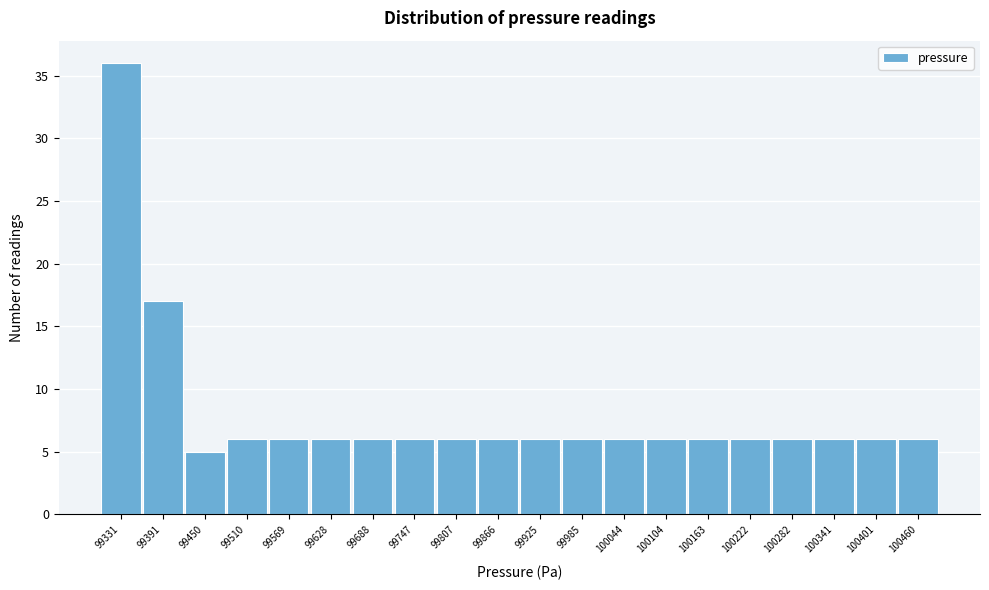

What is the height of the bar covering 100070 to 100130 on the x-axis? Neither the bar edges nor the heights are printed on the chart, so give them approximately, as read against the axes.

6